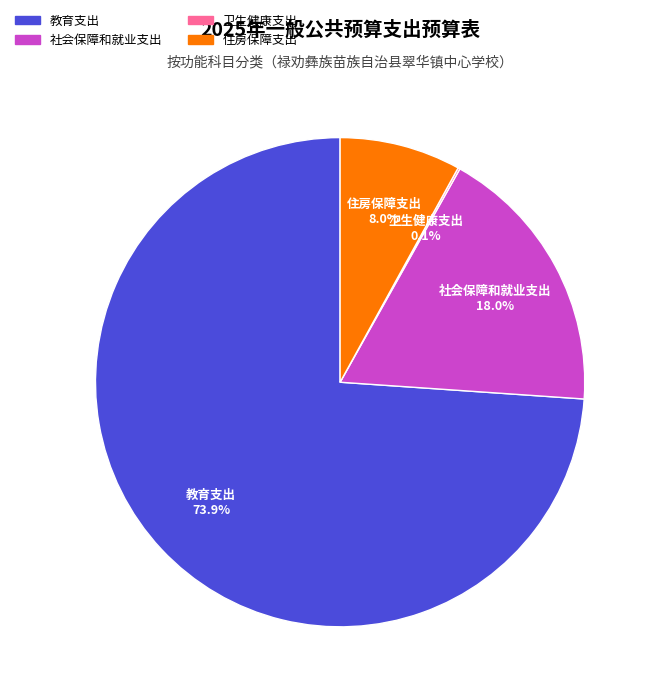

To the nearest percent, what is the combined percentage of 社会保障和就业支出 and 教育支出?

92%